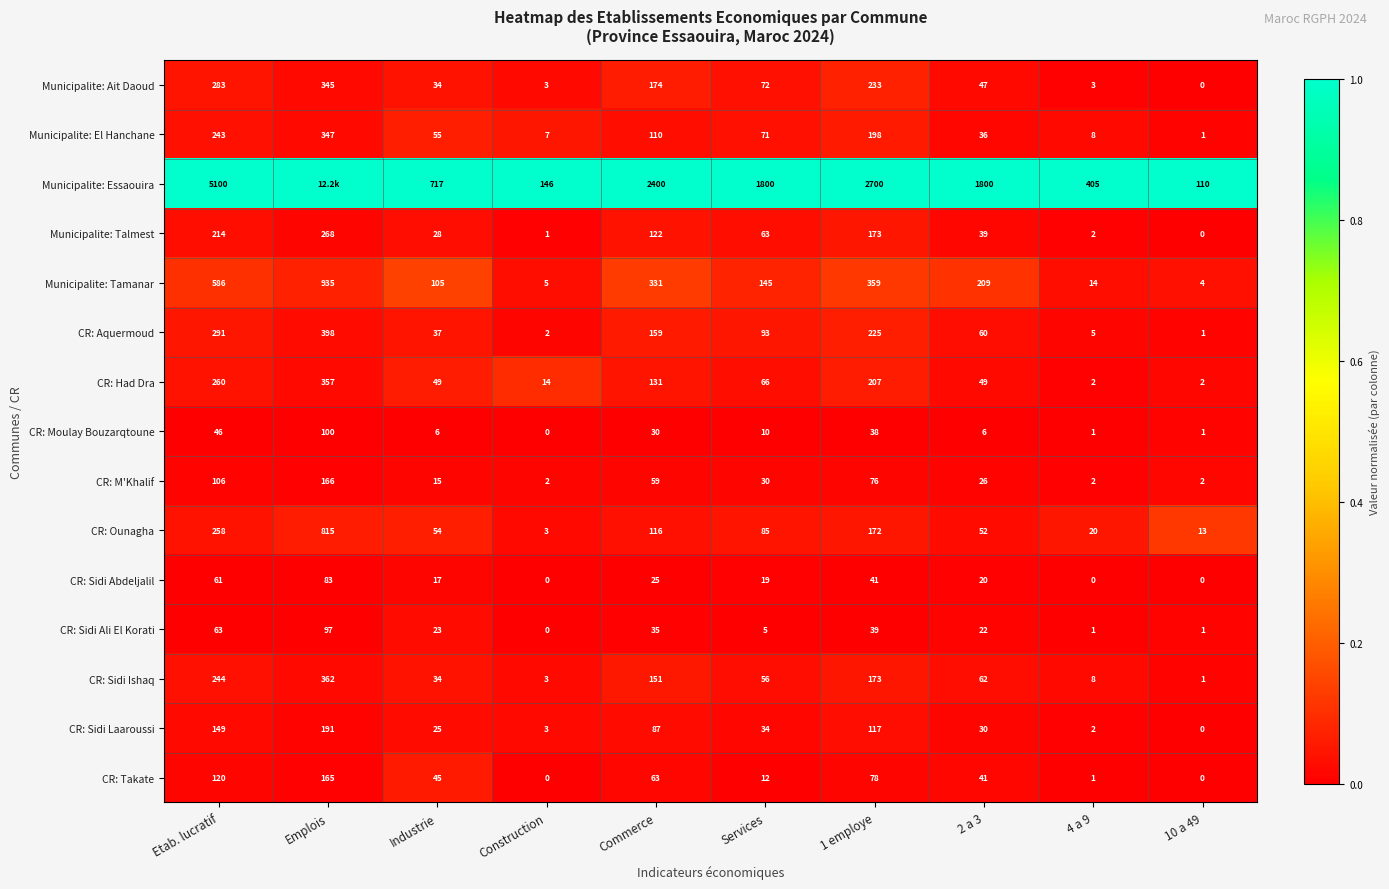

Rank the series at Etab. lucratif from highest to lowest value.

Municipalite: Essaouira, Municipalite: Tamanar, CR: Aquermoud, Municipalite: Ait Daoud, CR: Had Dra, CR: Ounagha, CR: Sidi Ishaq, Municipalite: El Hanchane, Municipalite: Talmest, CR: Sidi Laaroussi, CR: Takate, CR: M'Khalif, CR: Sidi Ali El Korati, CR: Sidi Abdeljalil, CR: Moulay Bouzarqtoune